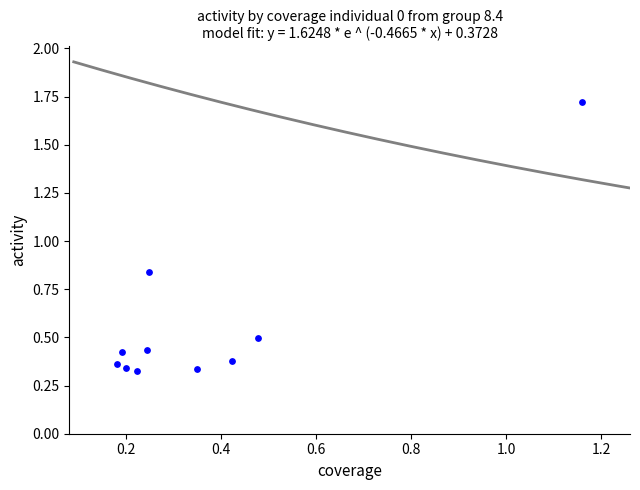

What is the range of Y values (max minus min)?

1.4